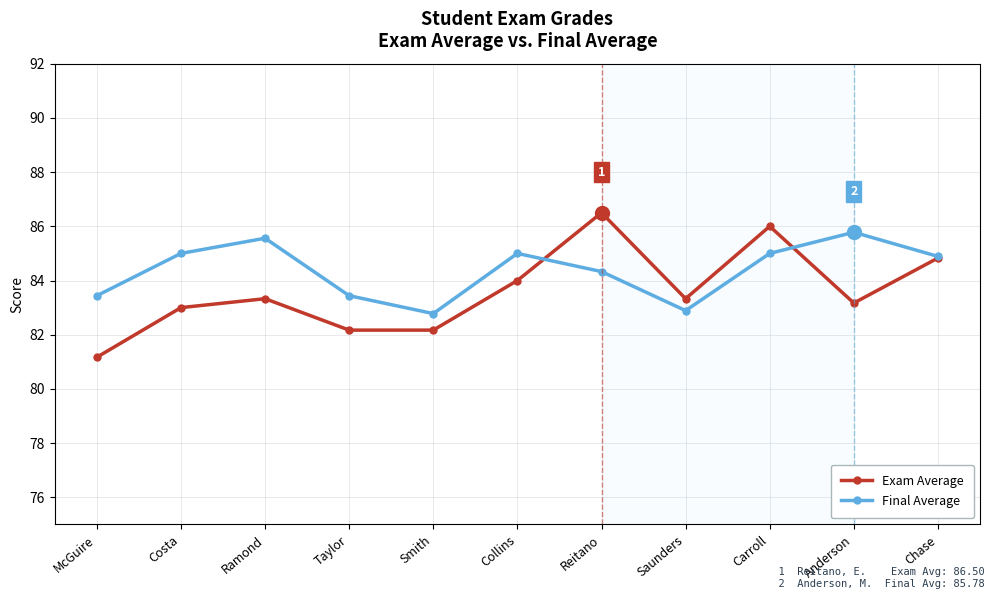

The Exam Average series shows 43.3 at Chase. True or false?

False